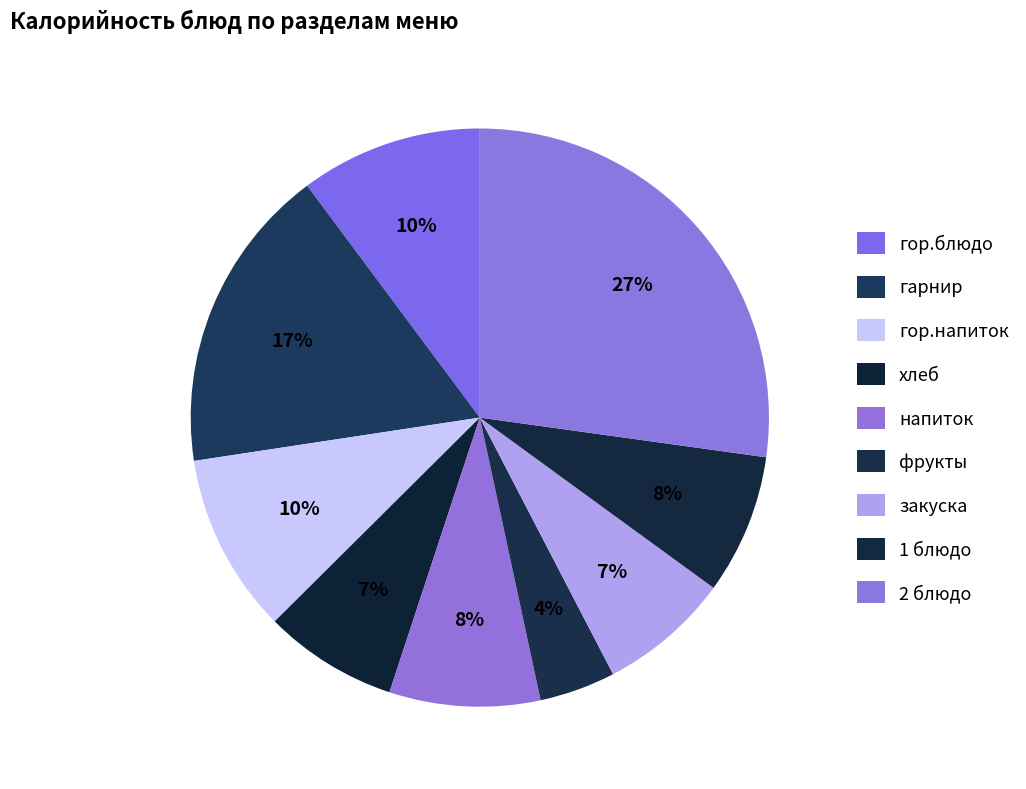

To the nearest percent, what is the difference between the largest and smallest slice percentages?

23%